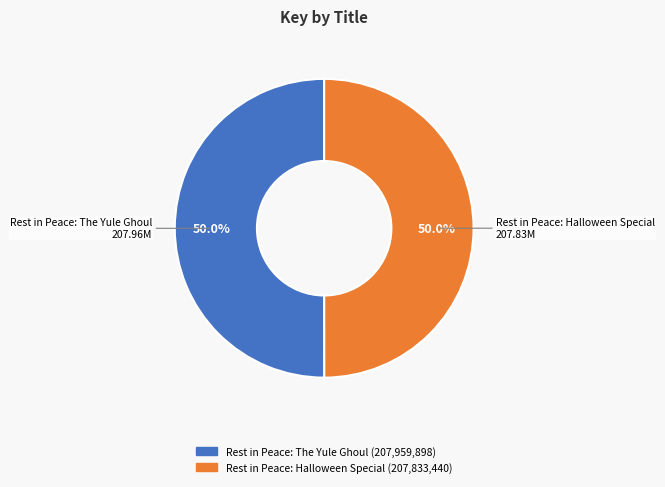

What is the total percentage of Rest in Peace: Halloween Special and Rest in Peace: The Yule Ghoul?

100.0%